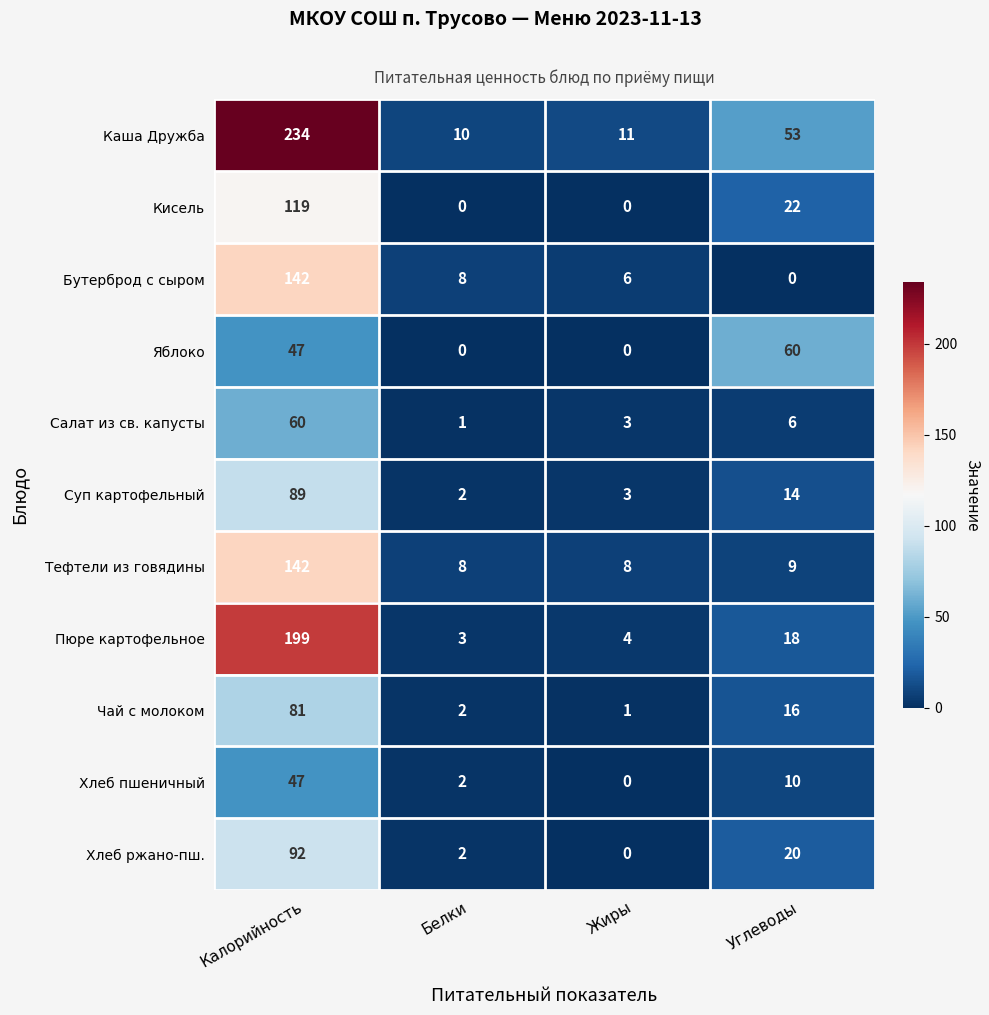

At which label does Салат из св. капусты reach its peak?

Калорийность